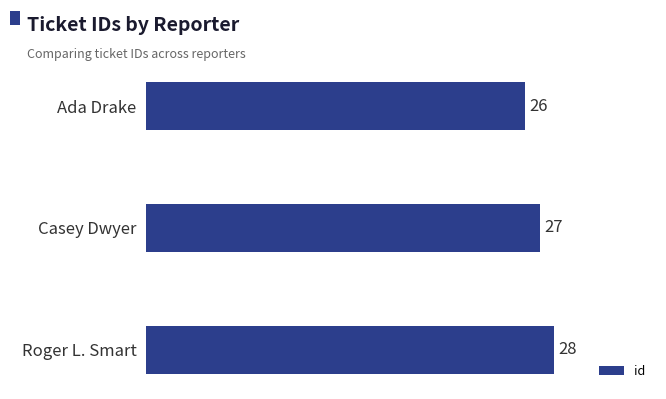

Reading left to right, what are all the values shown in this chart?

26	27	28